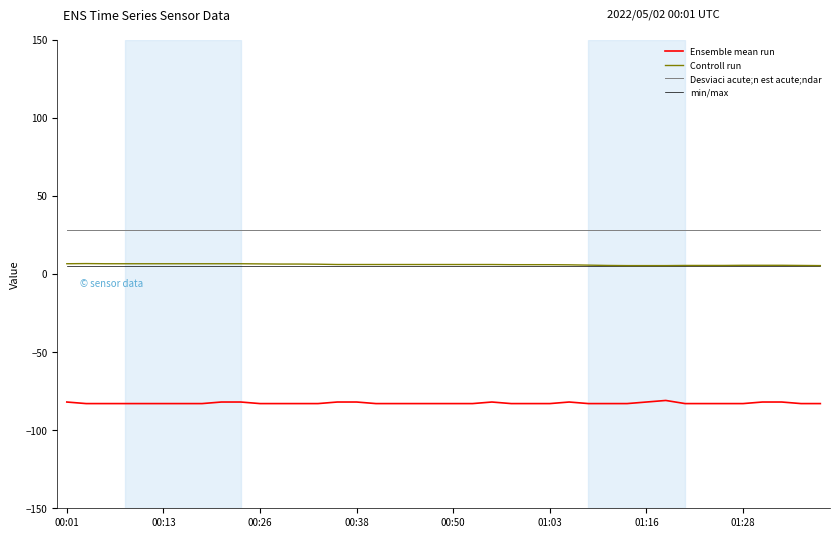

Which series has the largest total across all categories?

Desviaci acute;n est acute;ndar